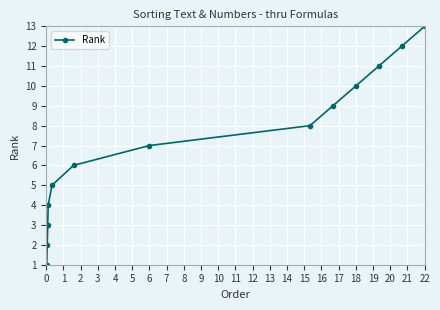

True or false: there are more than 1 points higher than both neighbors.

False